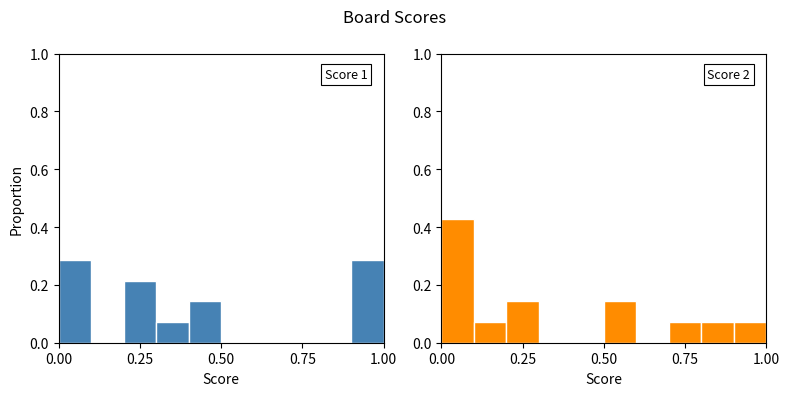

What is the label of the 3rd bar from the right?

7